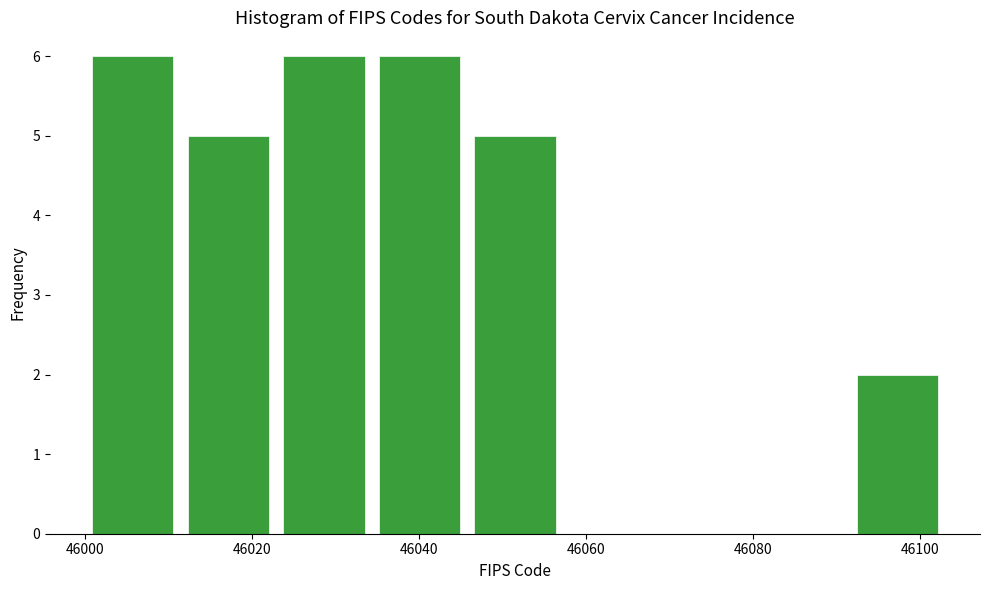

What is the height of the bar covering 46012 to 46022 on the x-axis? Neither the bar edges nor the heights are printed on the chart, so give them approximately, as read against the axes.

5